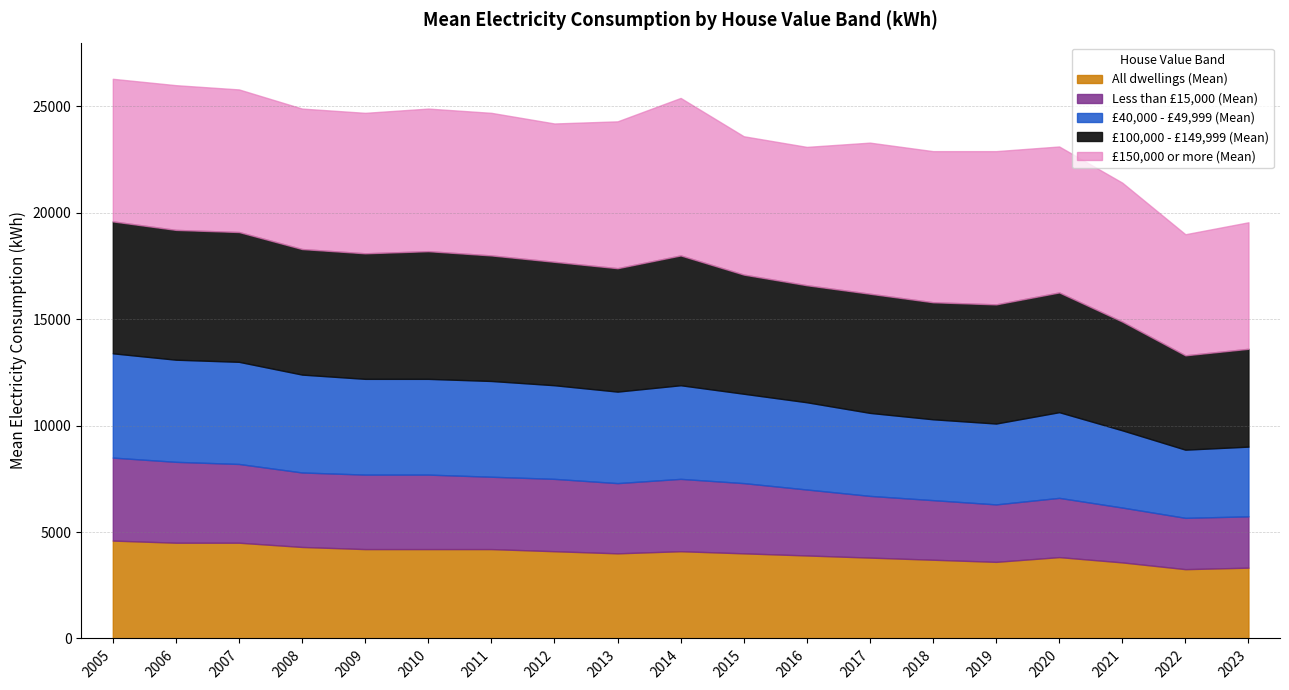

How many categories are shown in the chart?

19